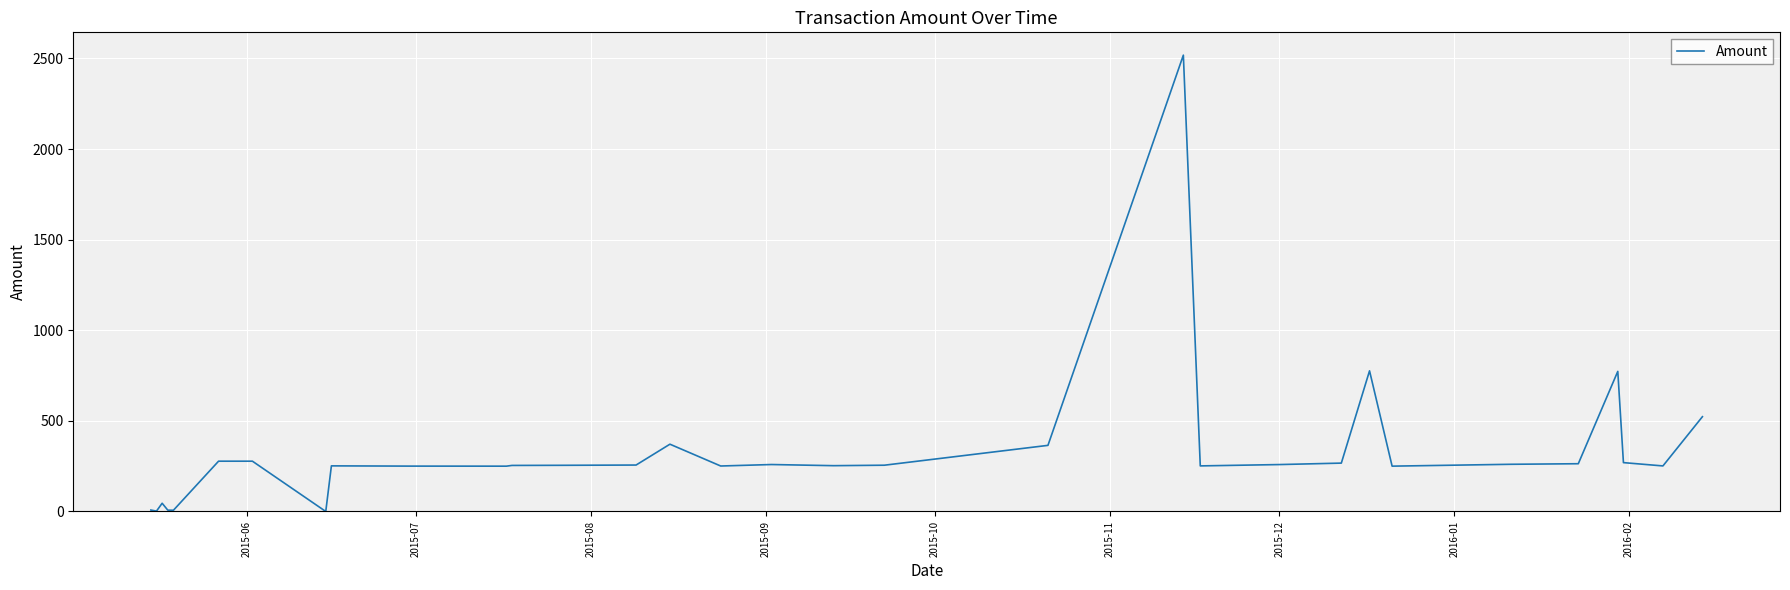

What is the maximum value shown in the chart?

2518.0